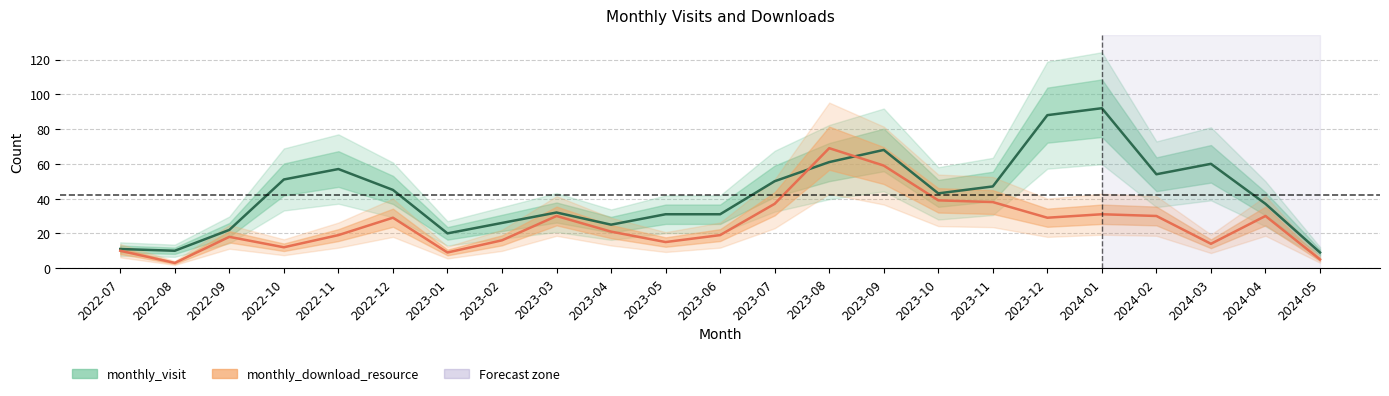

The monthly_download_resource series shows 69 at 2023-08. True or false?

True